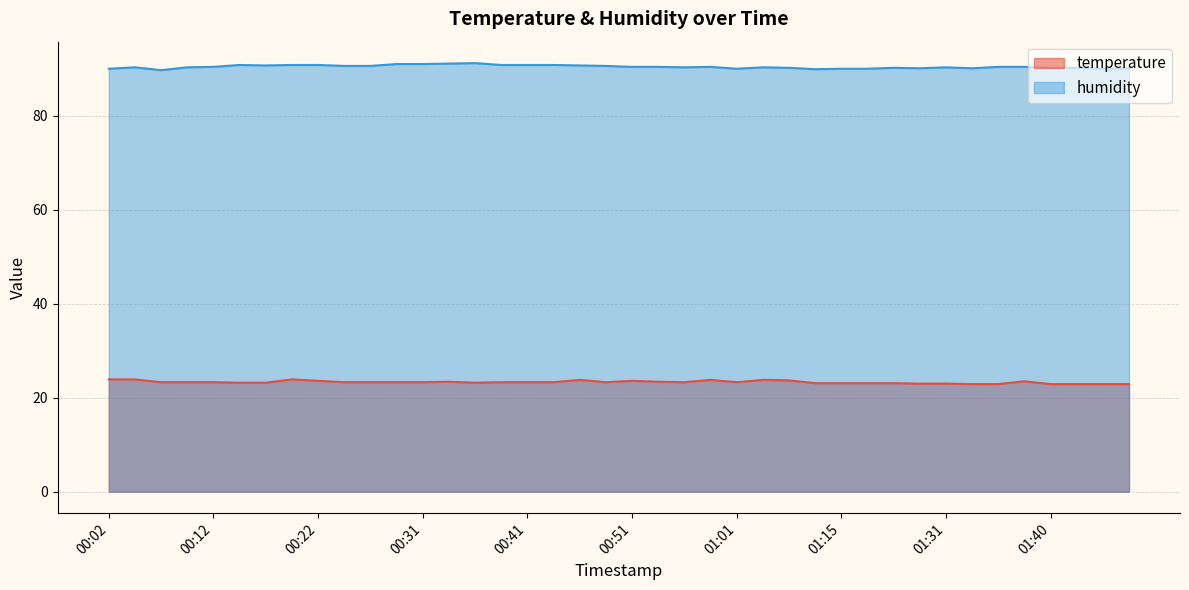

What is the label of the 9th point from the right?

01:28